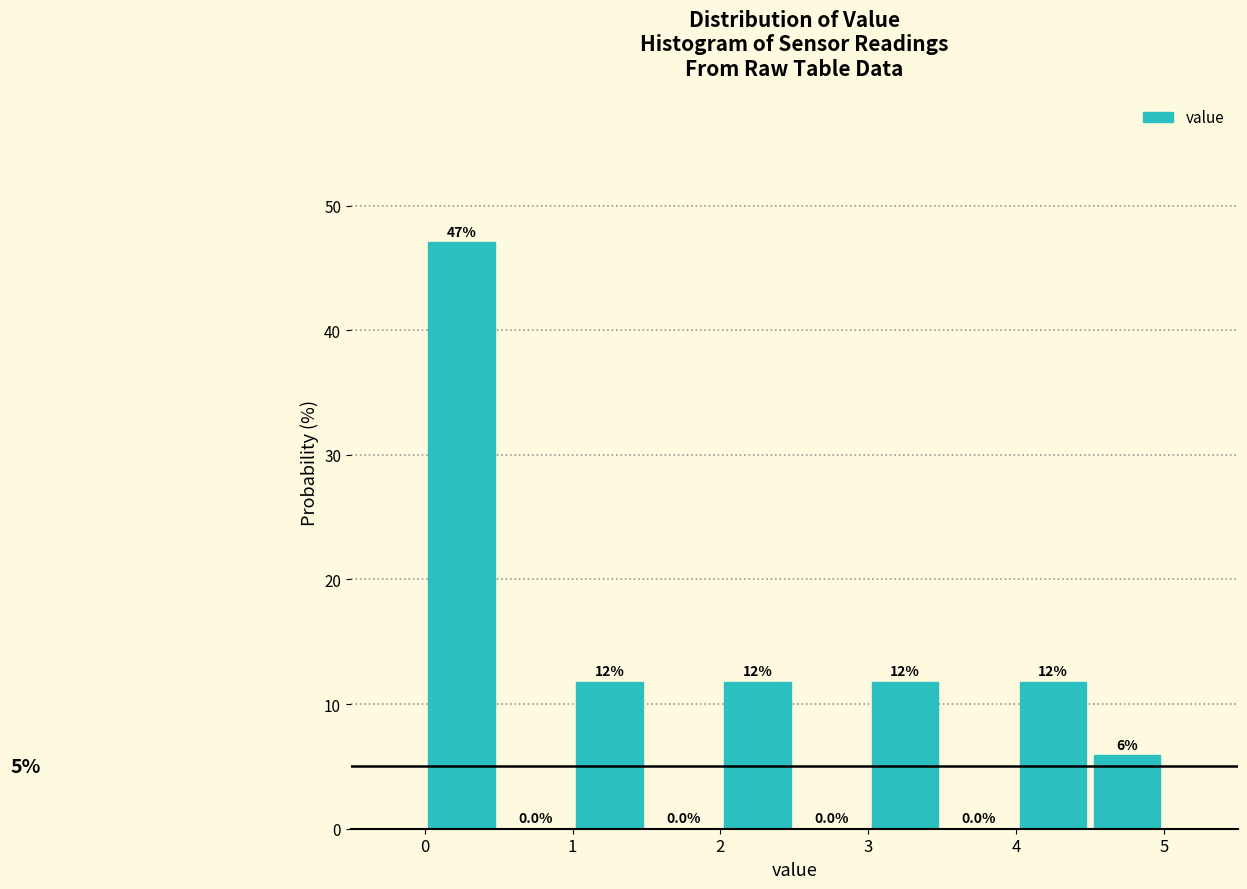

Which range on the x-axis has the tallest bar?

0.0 to 0.5